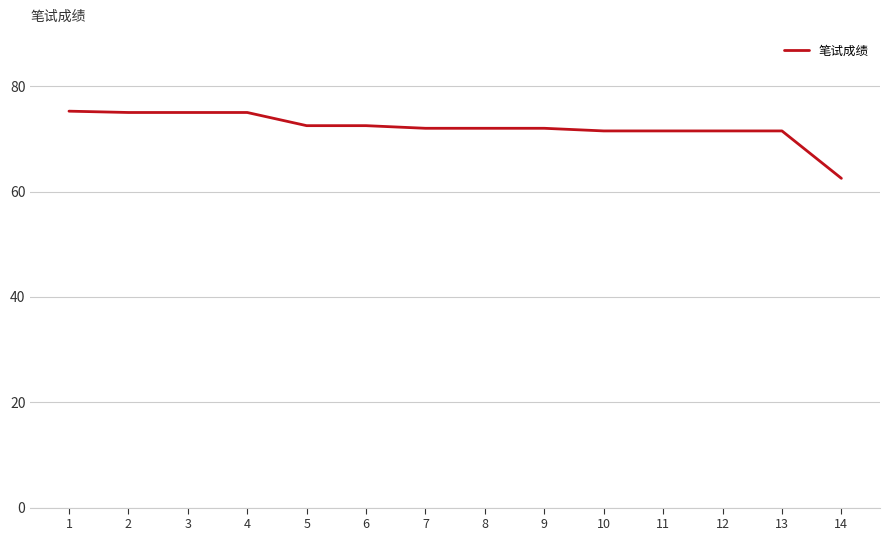

Is it true that the value at 11 is 71.5?

True